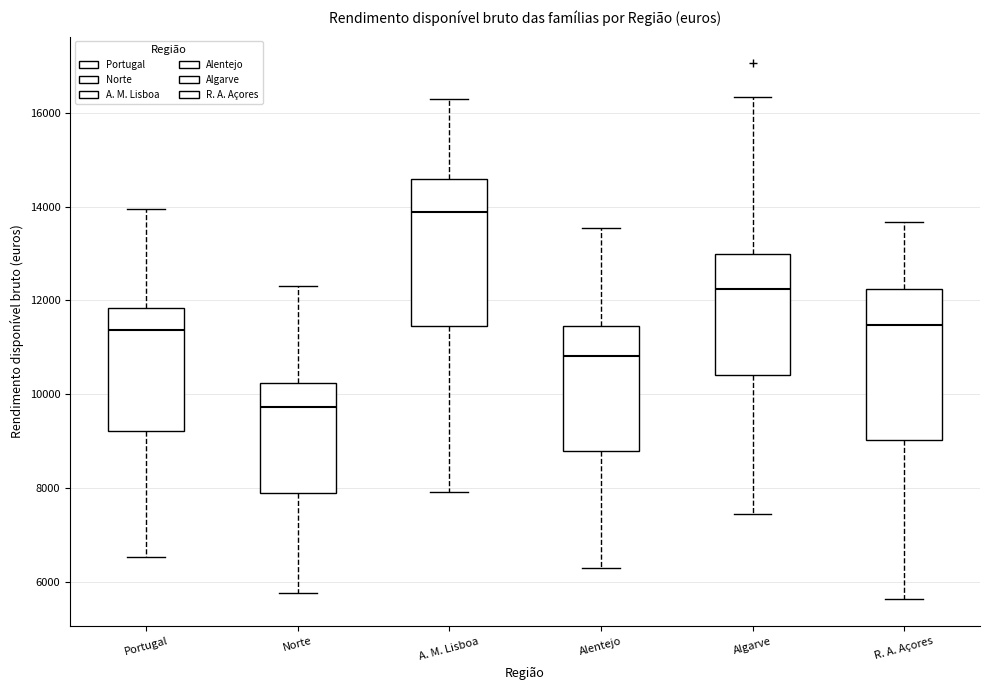

Where does the upper whisker of the box for R. A. Açores end on the y-axis? The values are not printed on the chart, so give them approximately, as read against the axis.

13600